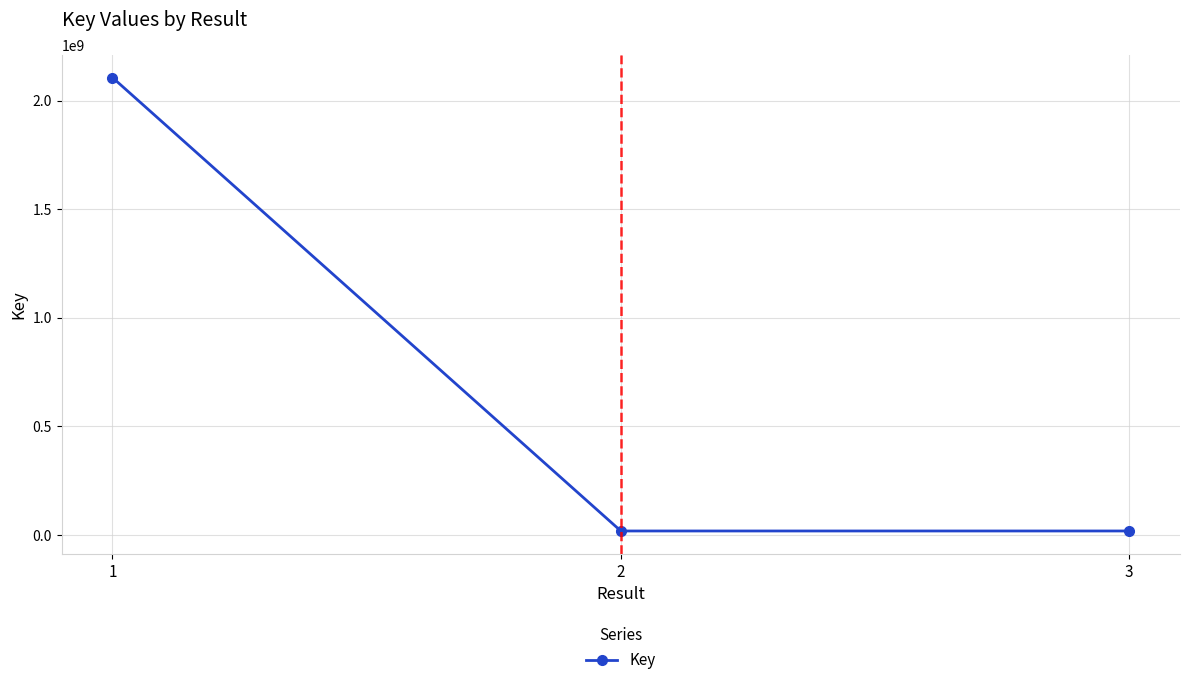

Is it true that the value at 2 is 18725062?

True